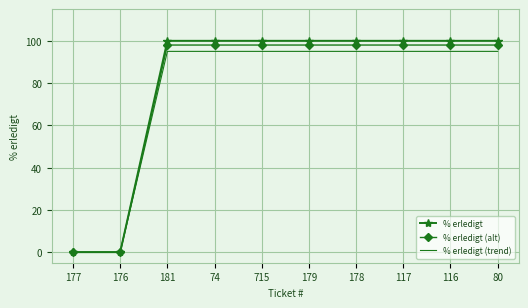

Reading right to left, transcribe all the data shown in this chart.

% erledigt: 80=100	116=100	117=100	178=100	179=100	715=100	74=100	181=100	176=0	177=0
% erledigt (alt): 80=98	116=98	117=98	178=98	179=98	715=98	74=98	181=98	176=0	177=0
% erledigt (trend): 80=95	116=95	117=95	178=95	179=95	715=95	74=95	181=95	176=0	177=0